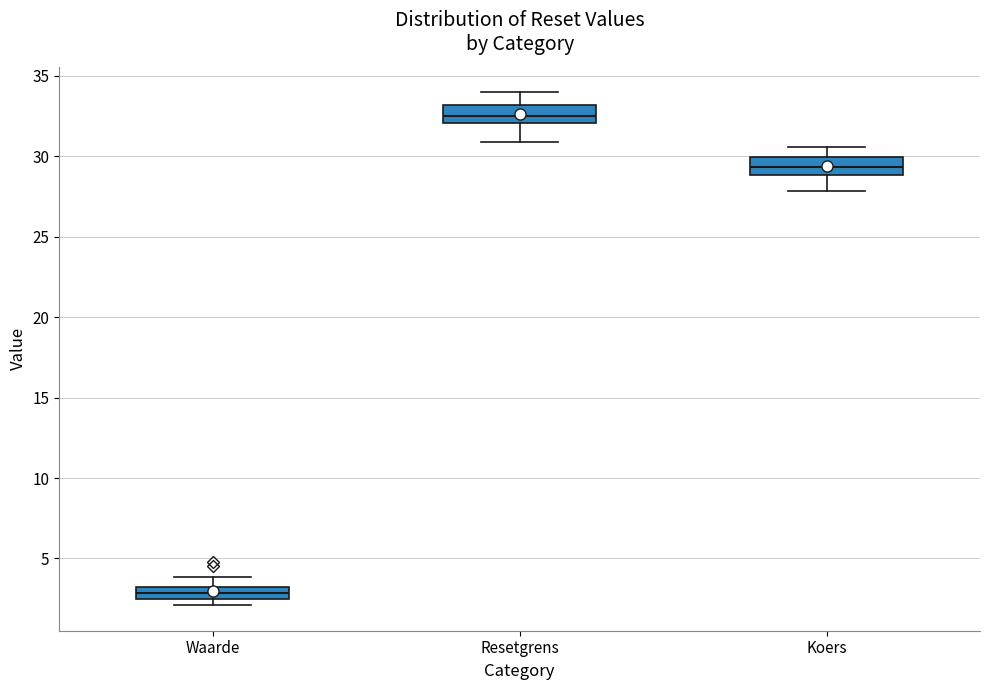

Which box's median line is the highest?

Resetgrens